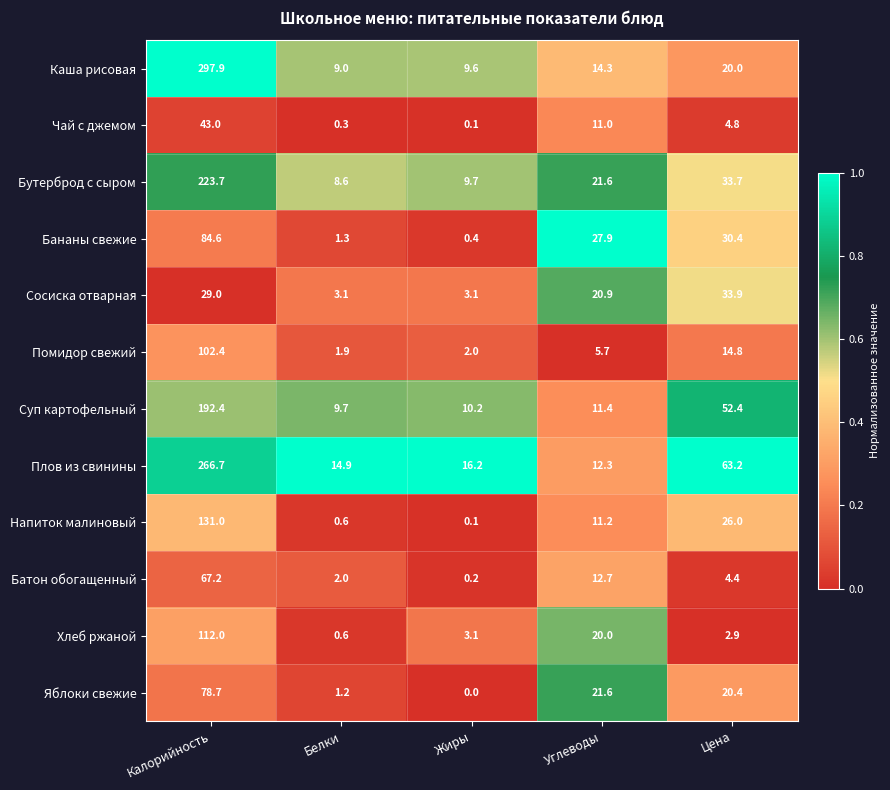

Count the number of categories in the chart.

5